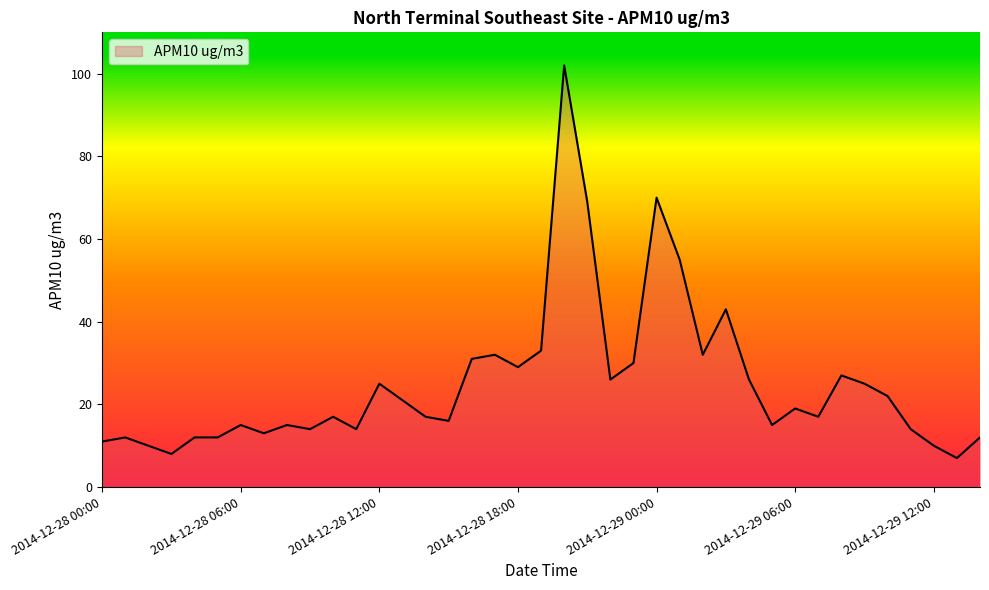

What is the difference between the maximum and minimum values?

95